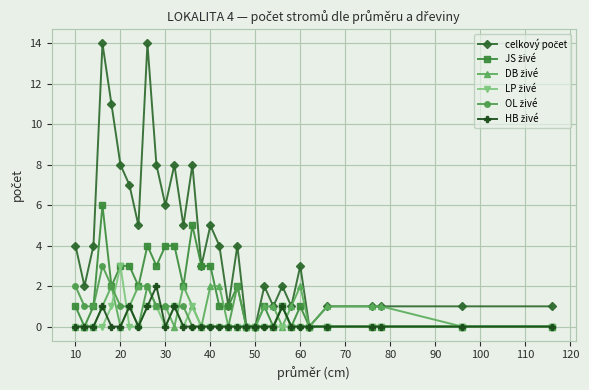

At how many categories does at least one series exceed 9?

3